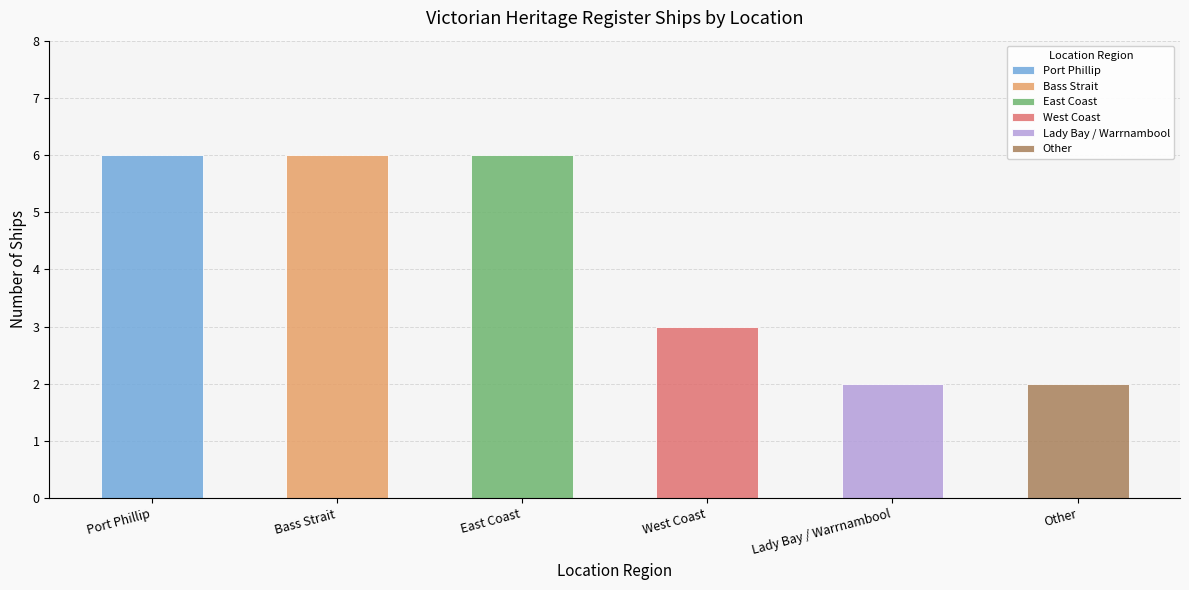

How many categories are shown in the chart?

6